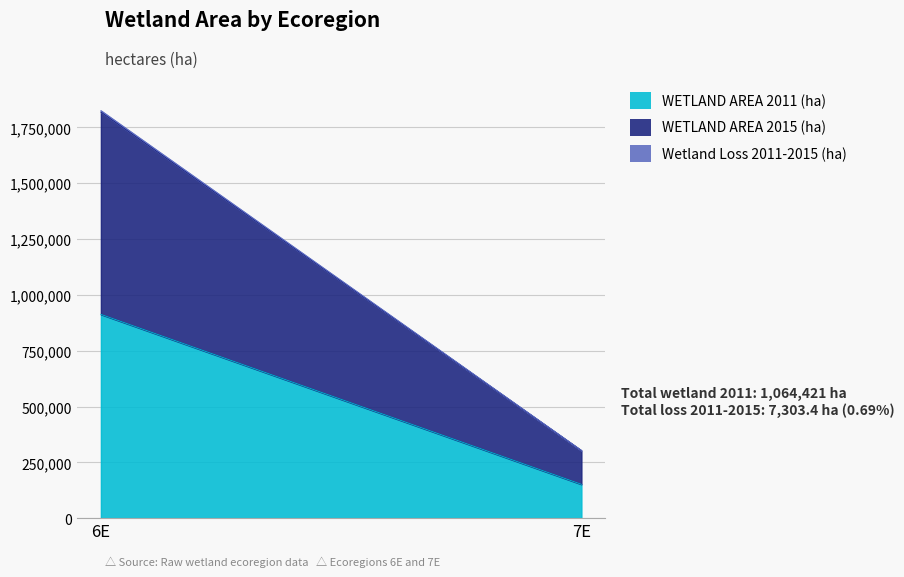

True or false: Wetland Loss 2011-2015 (ha) has a value of 486.7 at 7E.

False